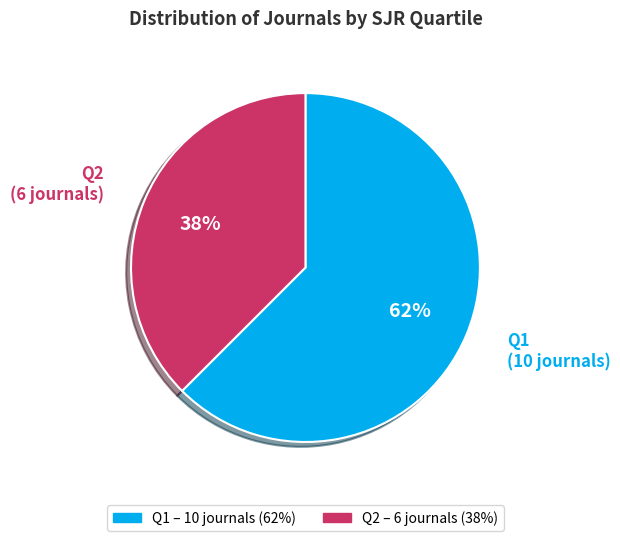

To the nearest percent, what is the average slice percentage?

50%